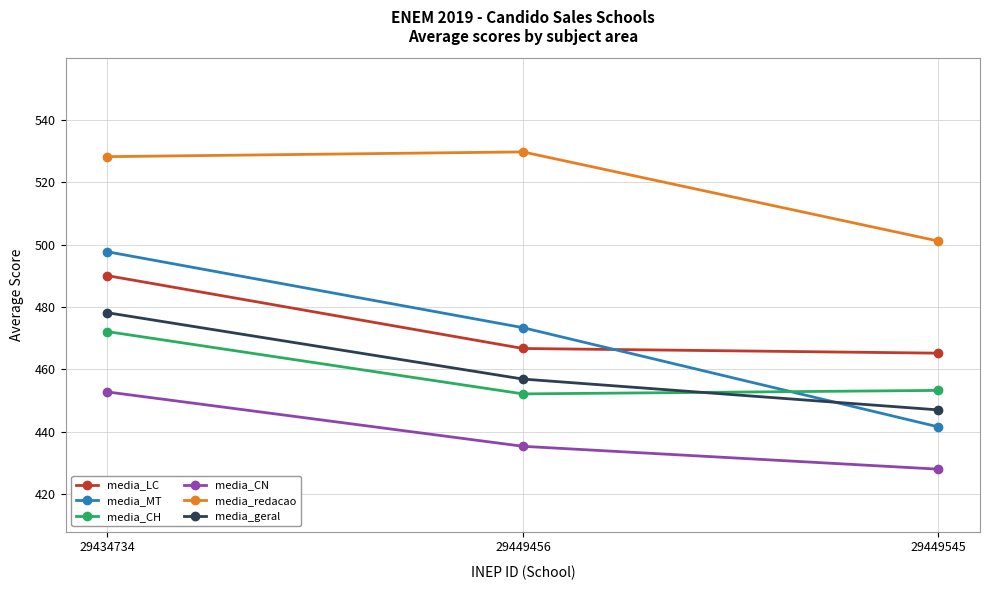

What is the sum of the media_CN values at 29434734 and 29449456?

888.1